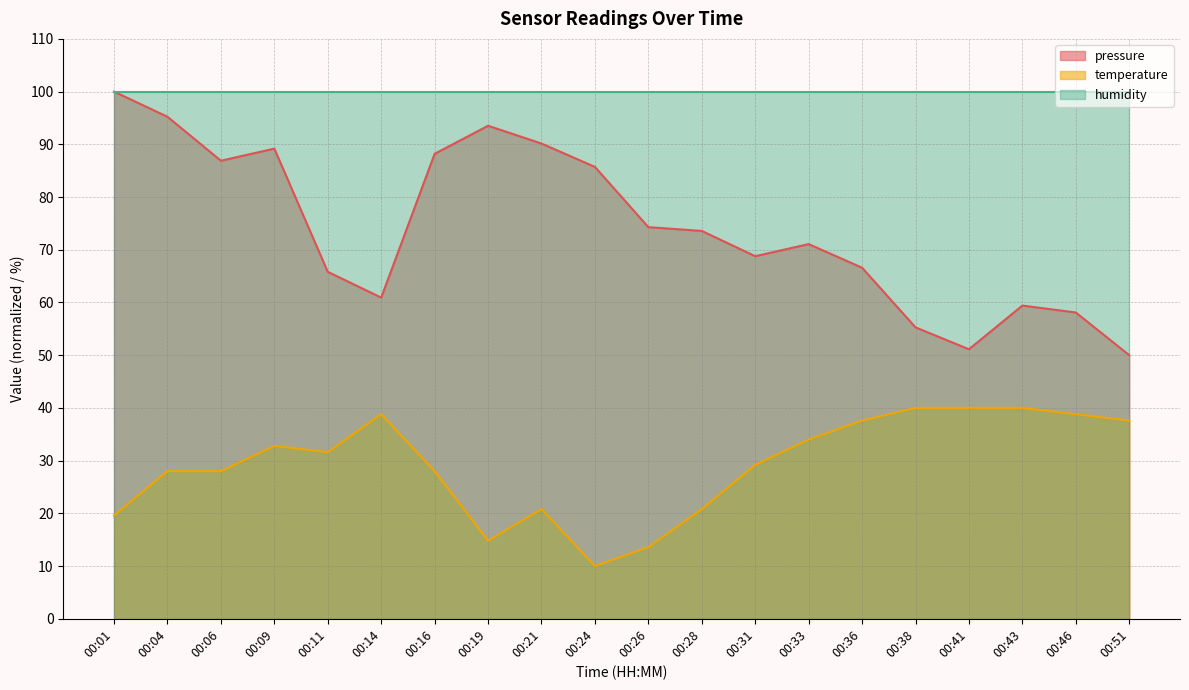

Between 00:14 and 00:33, which series saw the biggest shift?

pressure